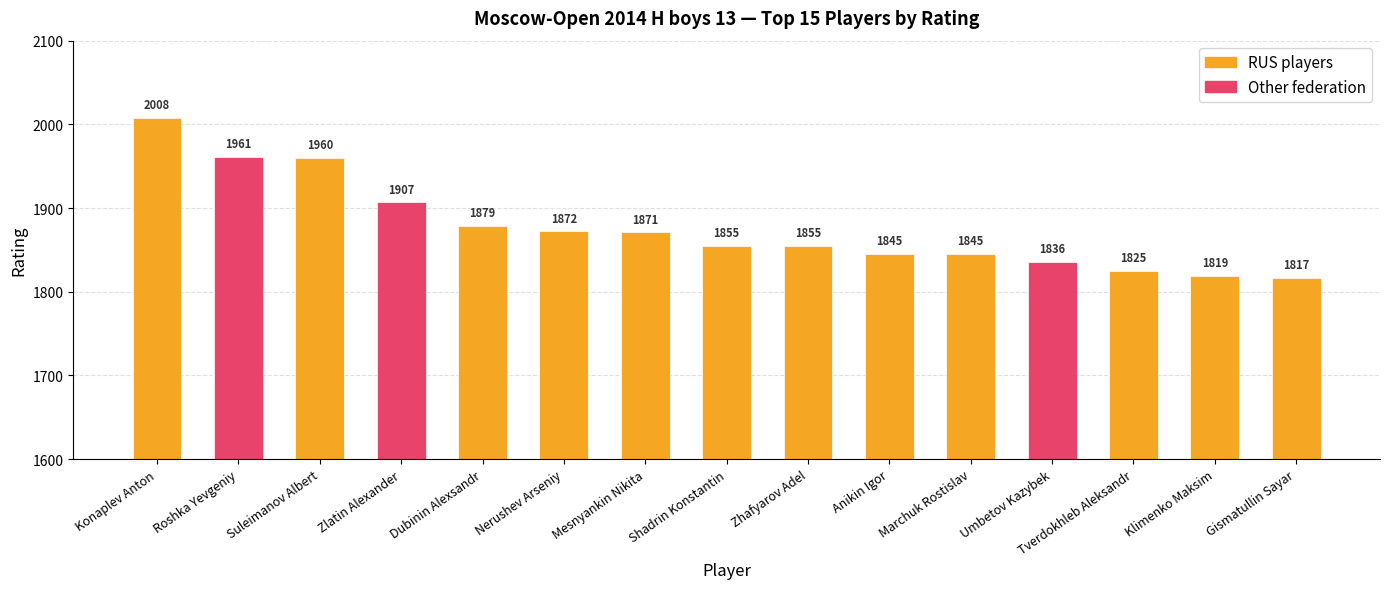

Between Suleimanov Albert and Roshka Yevgeniy, which is larger?

Roshka Yevgeniy